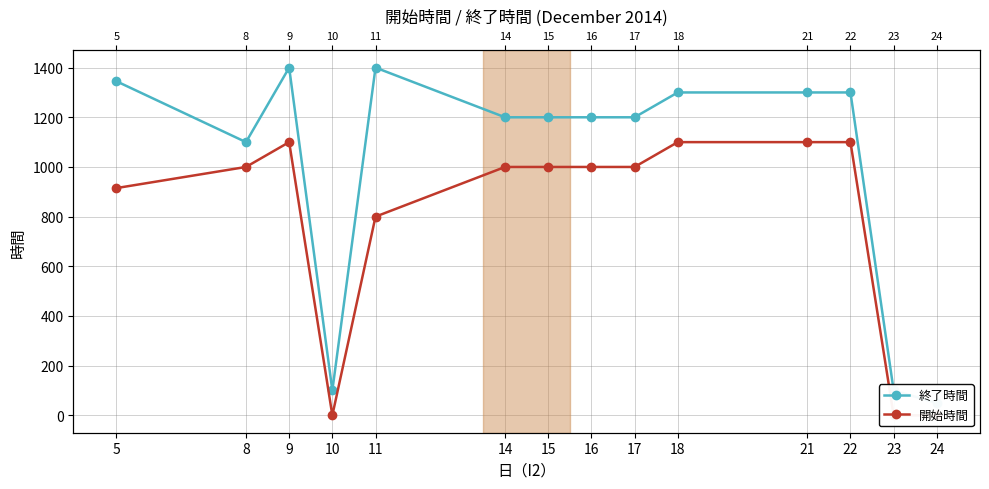

The value of 終了時間 at 8 is 1100. True or false?

True